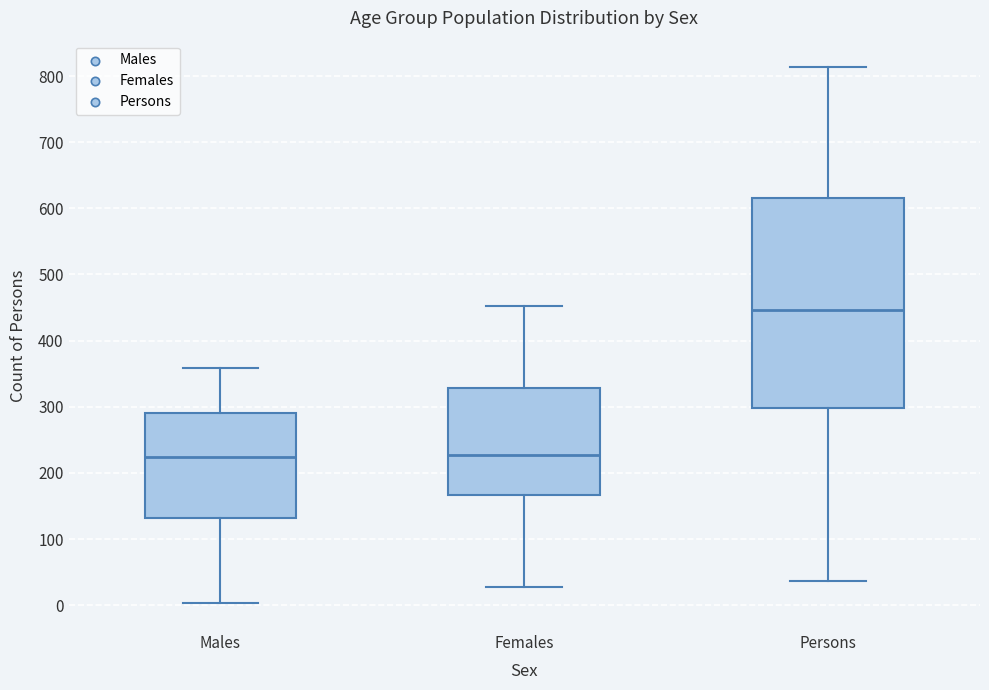

Which box is the tallest, from its lower edge to its upper edge?

Persons